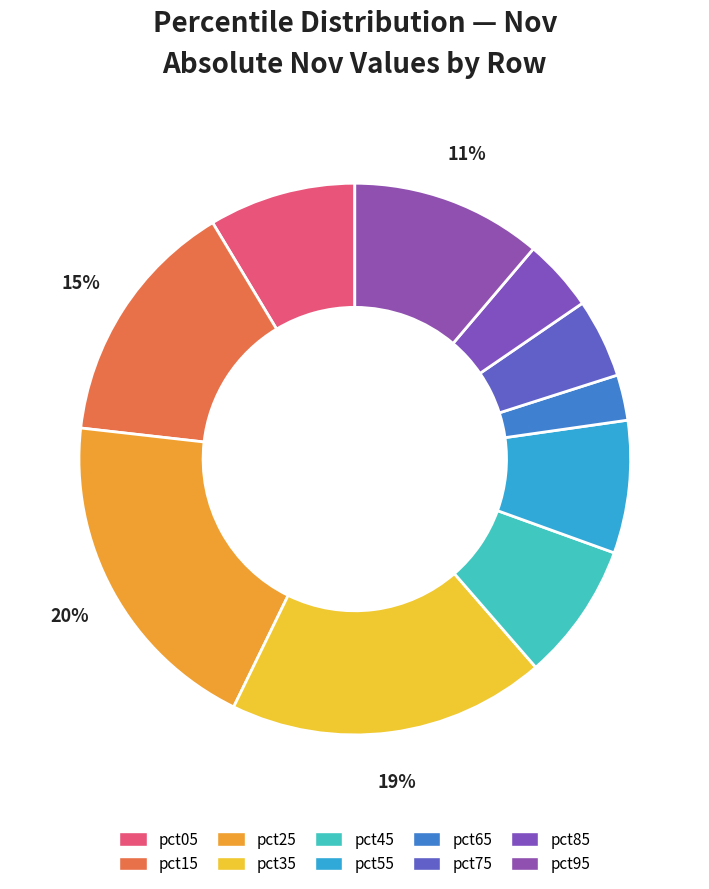

To the nearest percent, what is the difference between the largest and smallest slice percentages?

17%